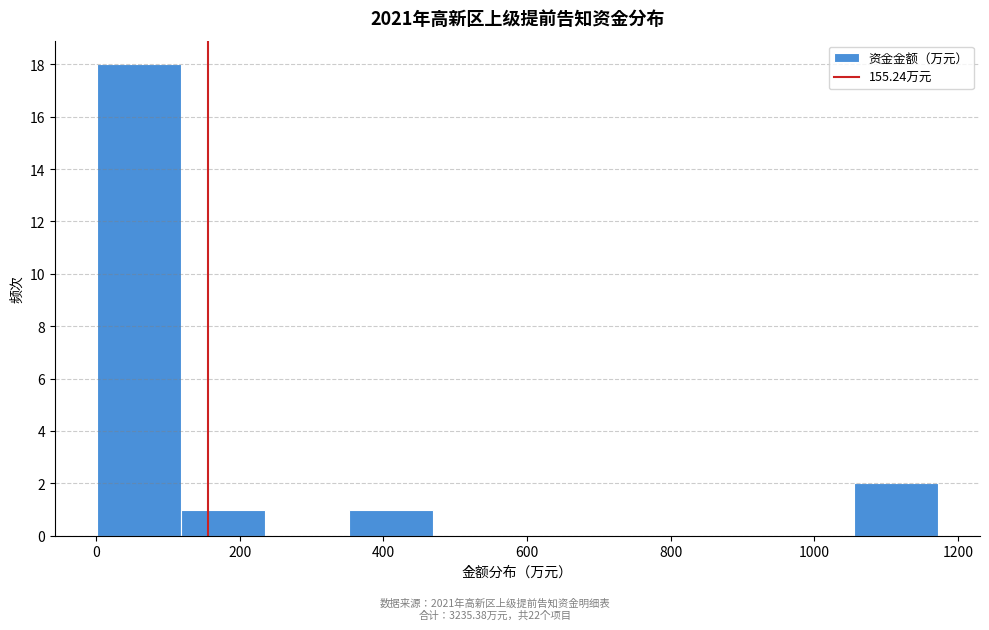

How tall is the bar that spans 1060 to 1180 on the x-axis? Neither the bar edges nor the heights are printed on the chart, so give them approximately, as read against the axes.

2